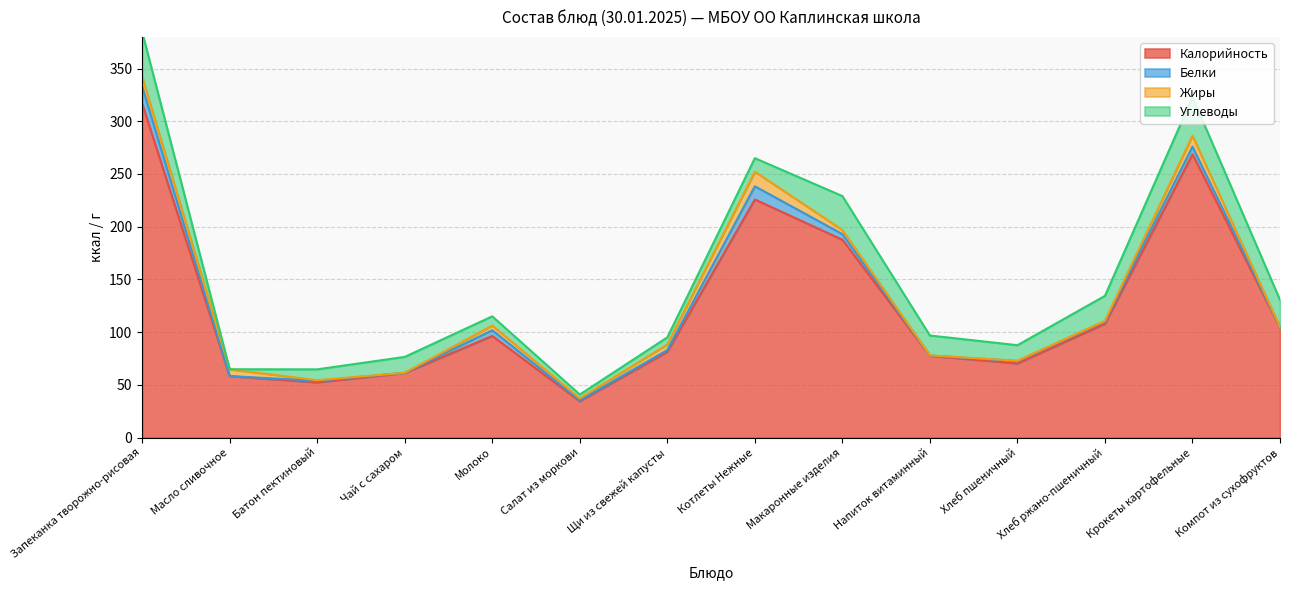

What is the total value across all series at Запеканка творожно-рисовая?

384.7